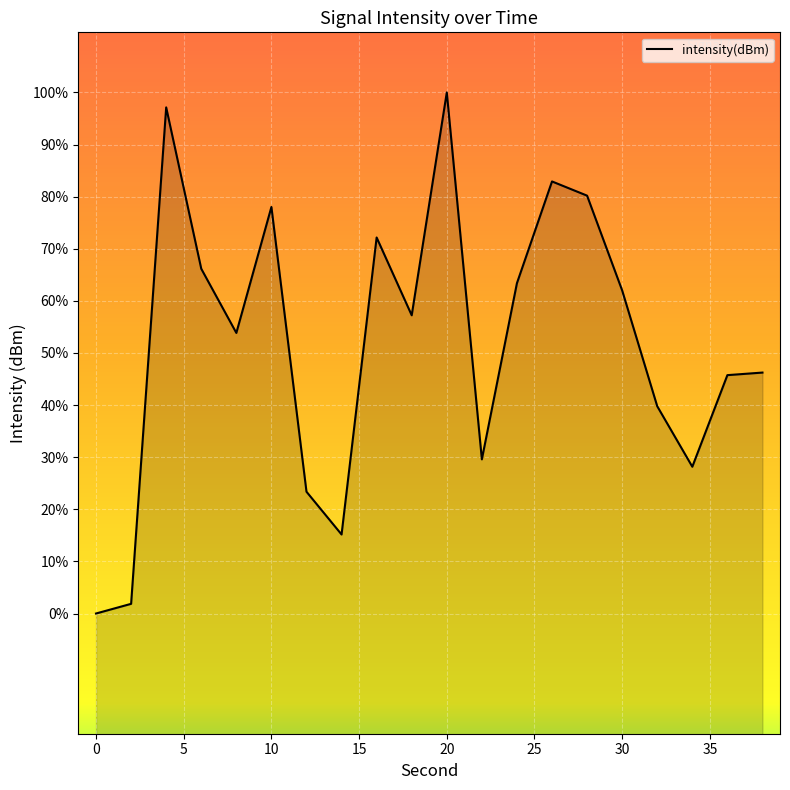

List the labels in order of value, largest first.

20, 4, 26, 28, 10, 16, 6, 24, 30, 18, 8, 38, 36, 32, 22, 34, 12, 14, 2, 0